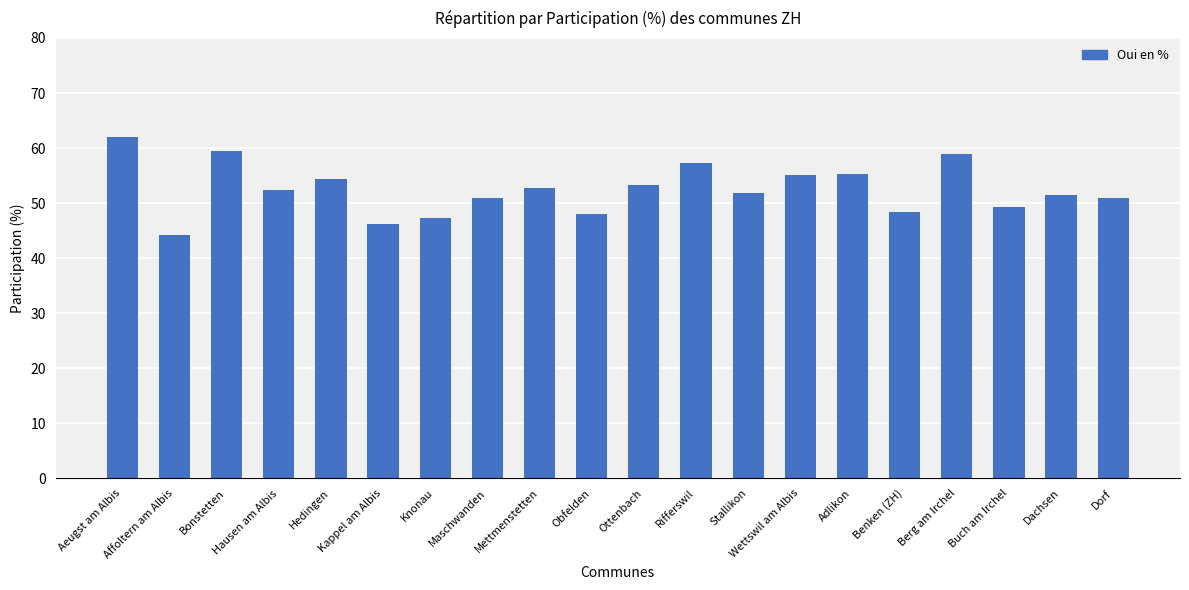

The value at Berg am Irchel is 38.1. True or false?

False